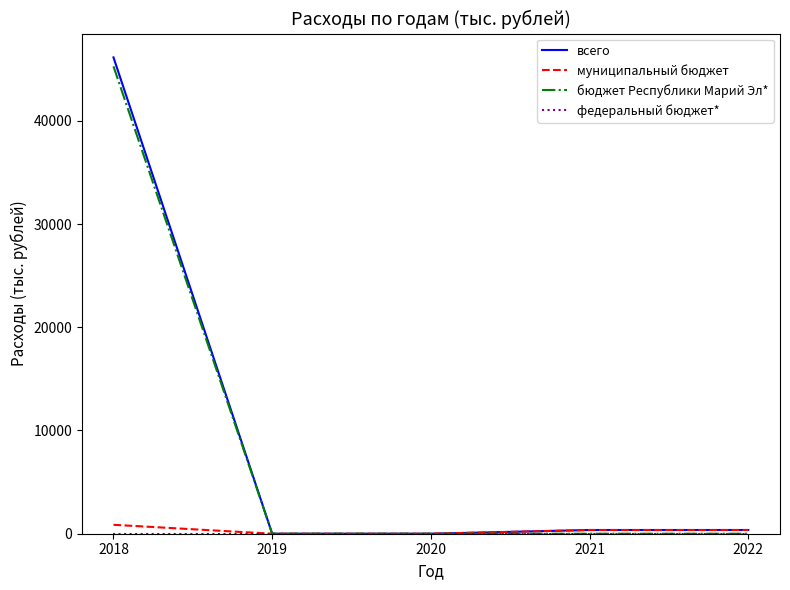

True or false: бюджет Республики Марий Эл* has a value of -28427 at 2021.

False